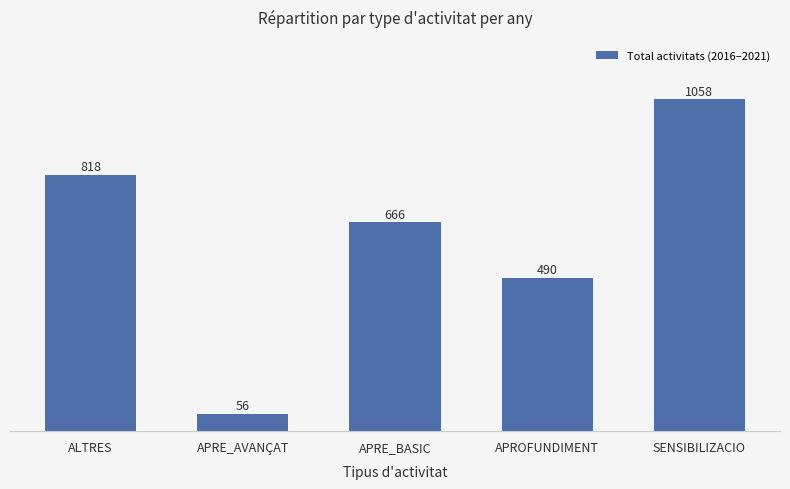

What is the greatest value displayed?

1058